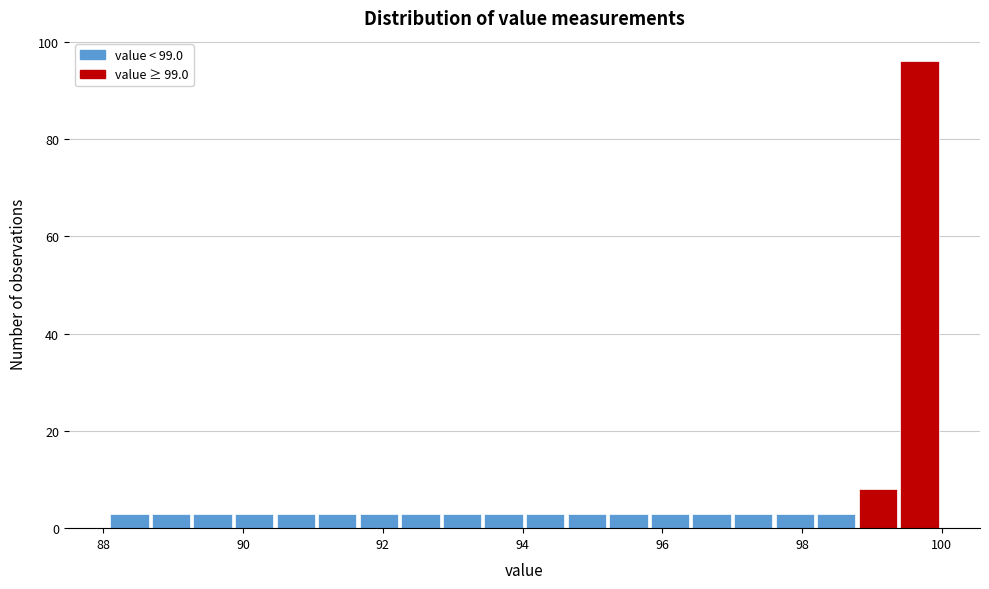

Read against the x-axis, roughly where is the centre of the tallest bar?

99.6